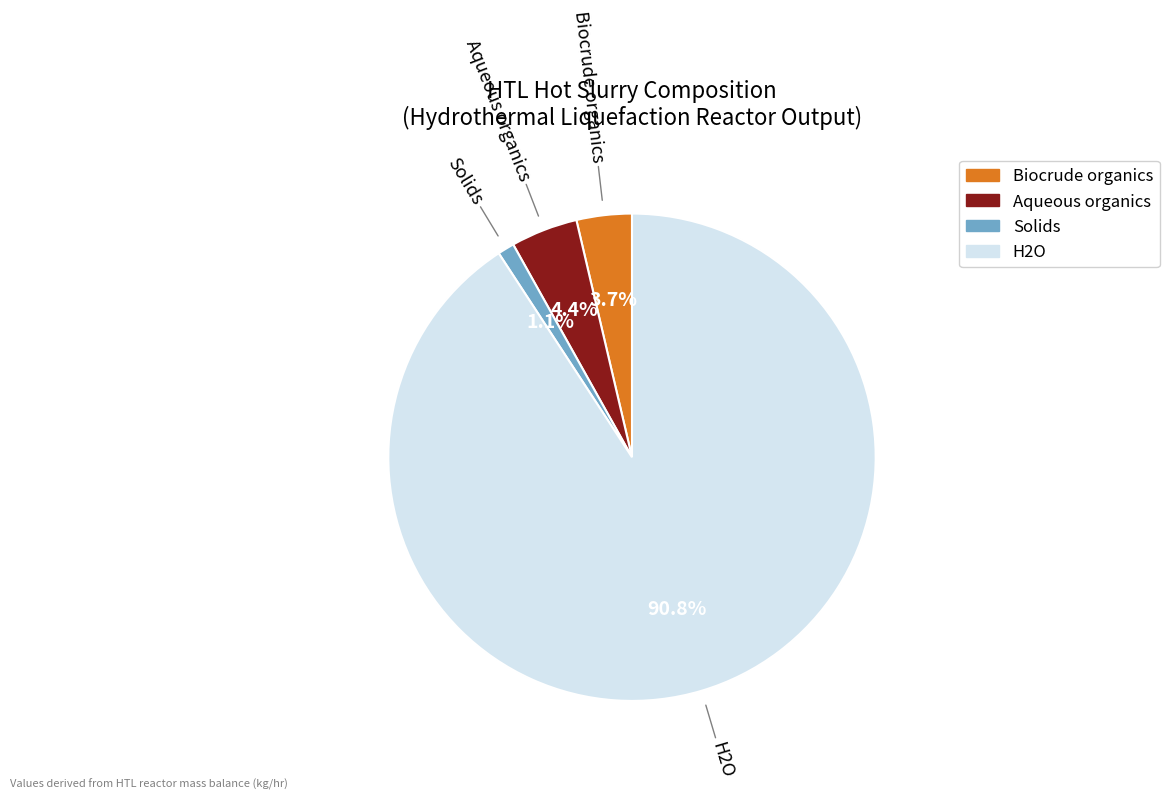

Between Aqueous organics and H2O, which is larger?

H2O